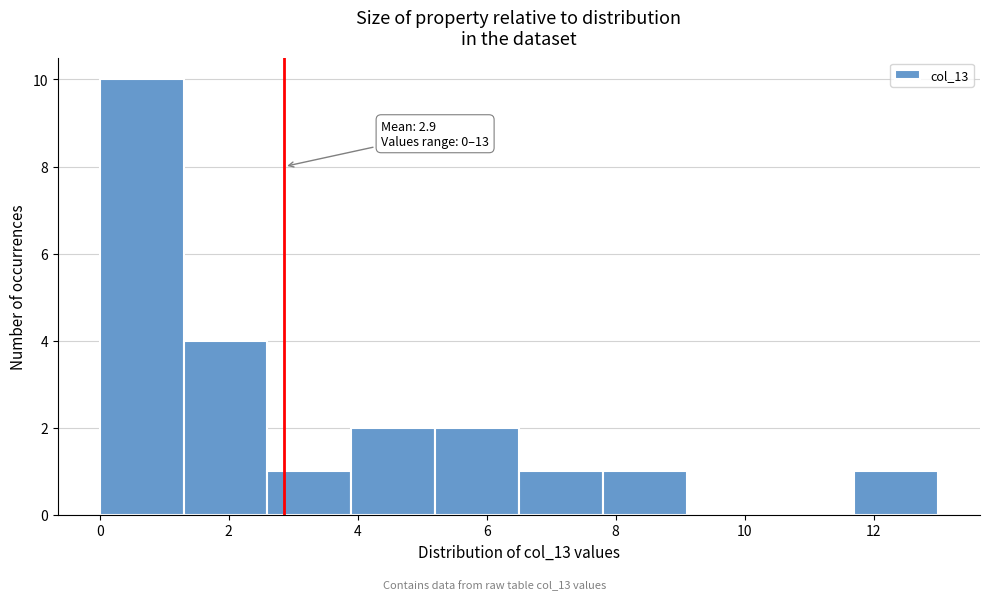

Over which range of the x-axis is the bar tallest?

0.0 to 1.3